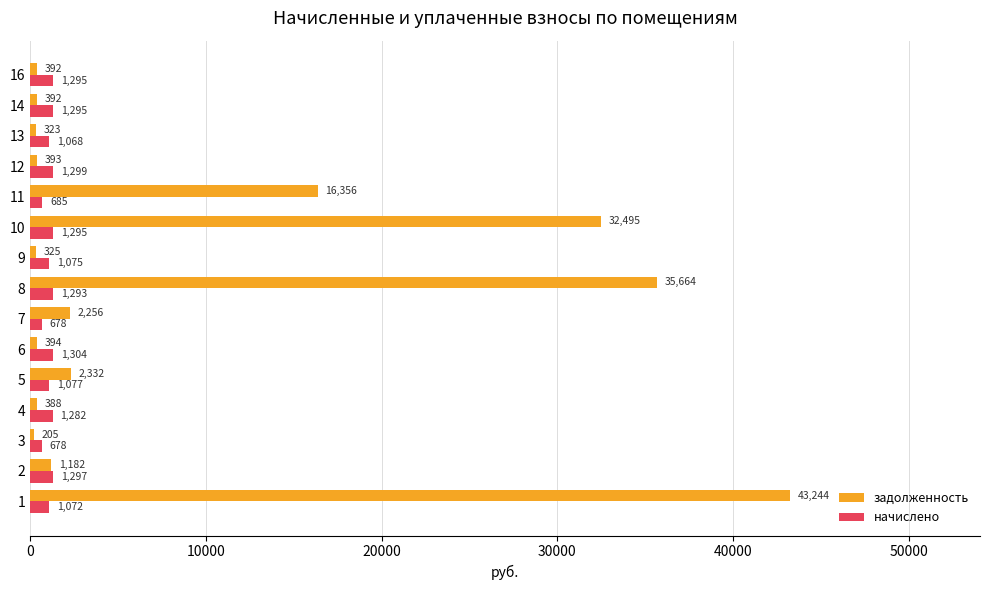

Which series changed the most between 1 and 12?

задолженность